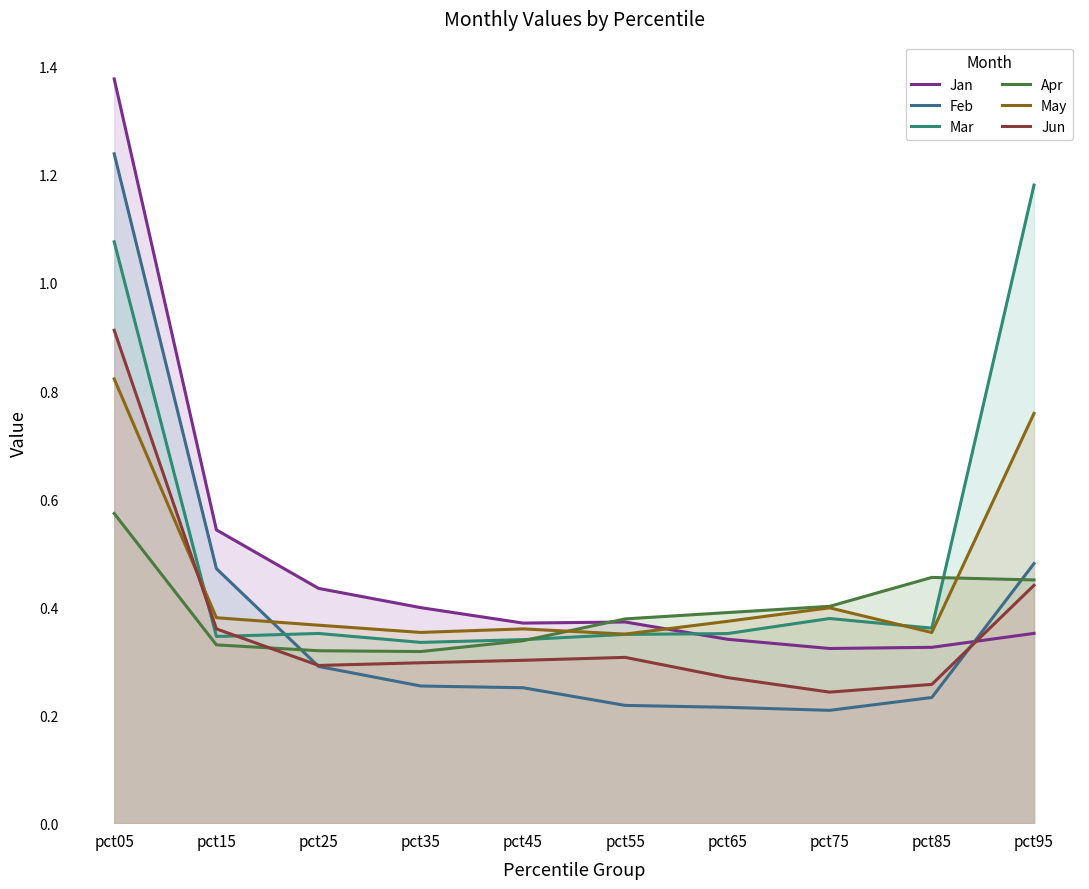

How many May values are between 0 and 1?

10